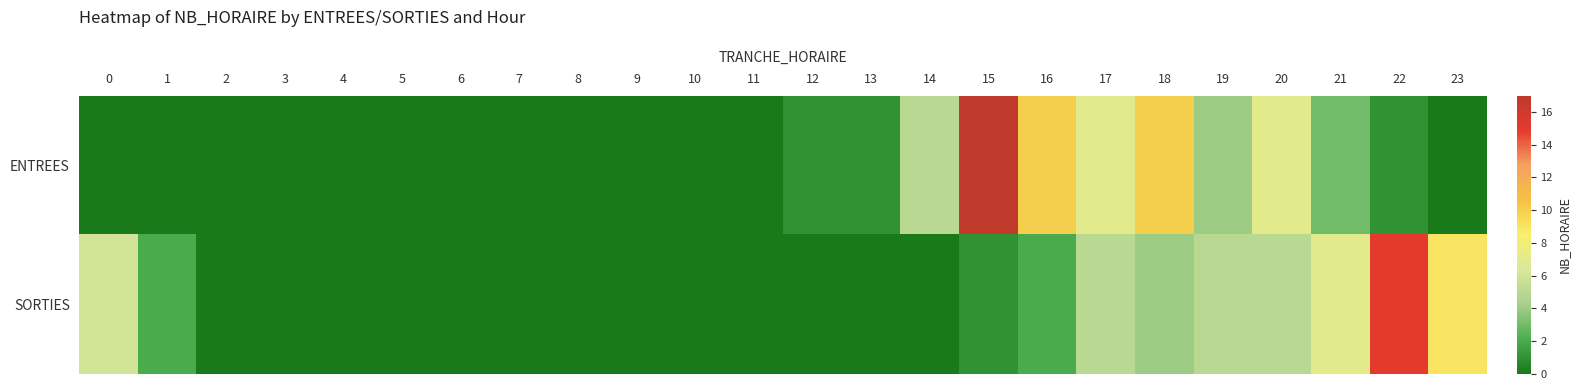

Between 15 and 16, which is larger?

15